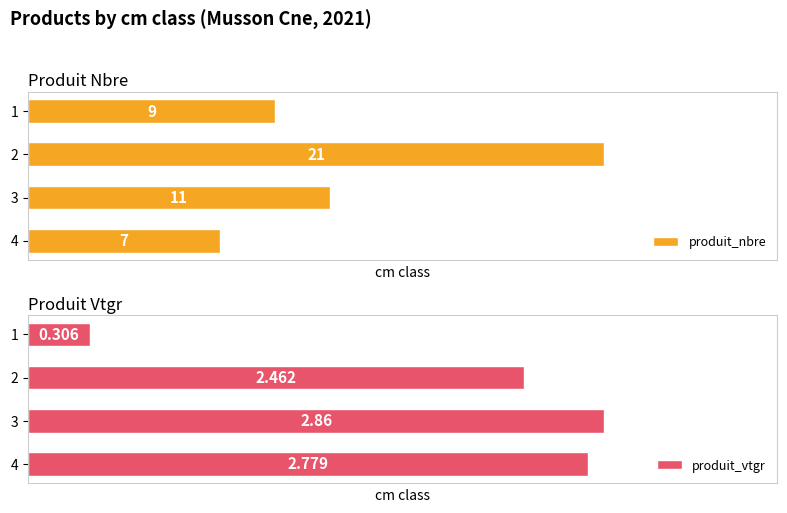

Which series has the largest total across all categories?

produit_nbre